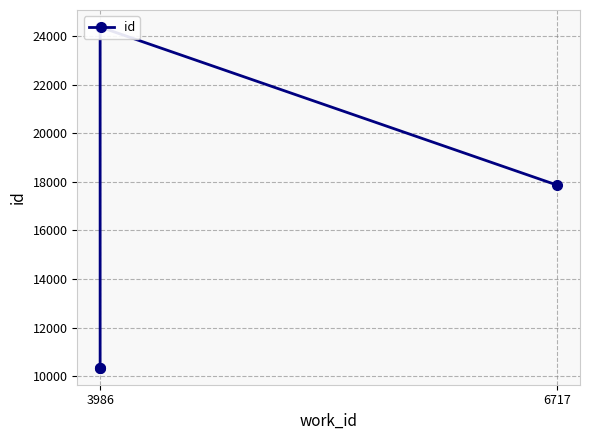

How many data points are less than 17865?

2